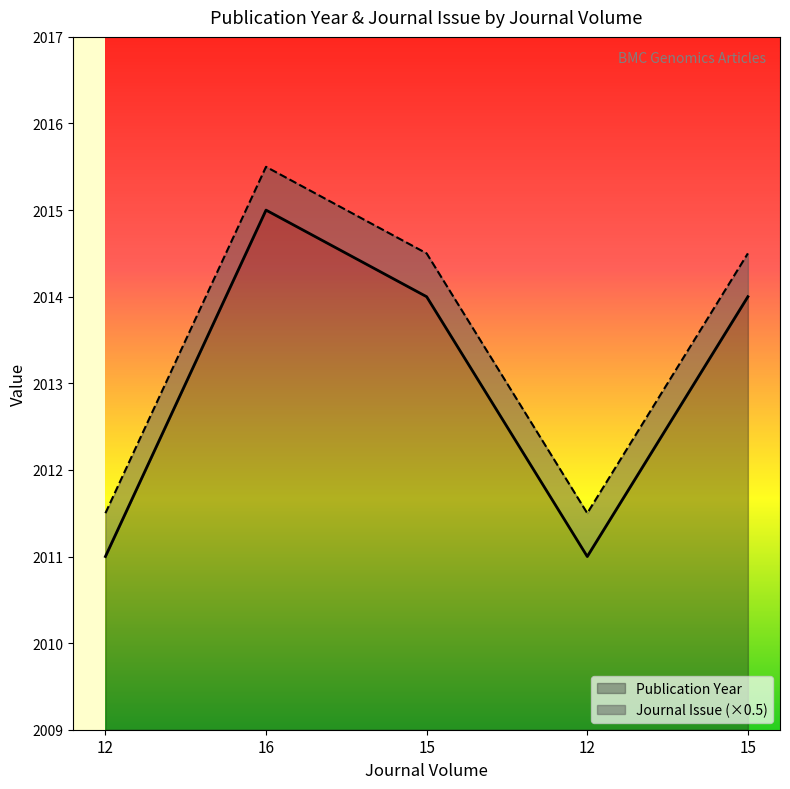

What is the ratio of the value at 15 to the value at 12?

1.0